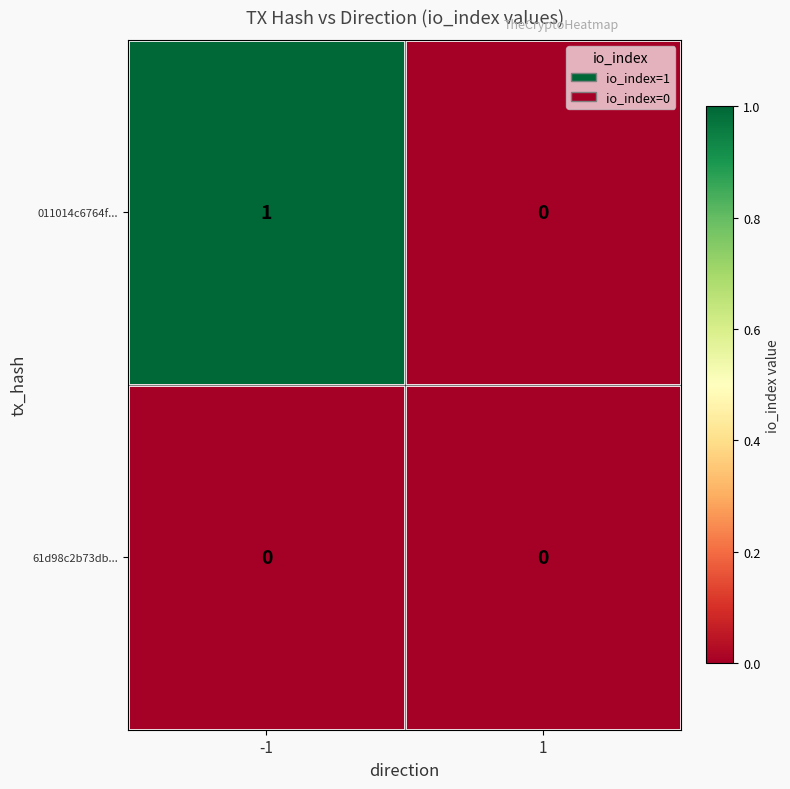

Rank the series by their maximum value, from highest to lowest.

011014c6764f..., 61d98c2b73db...